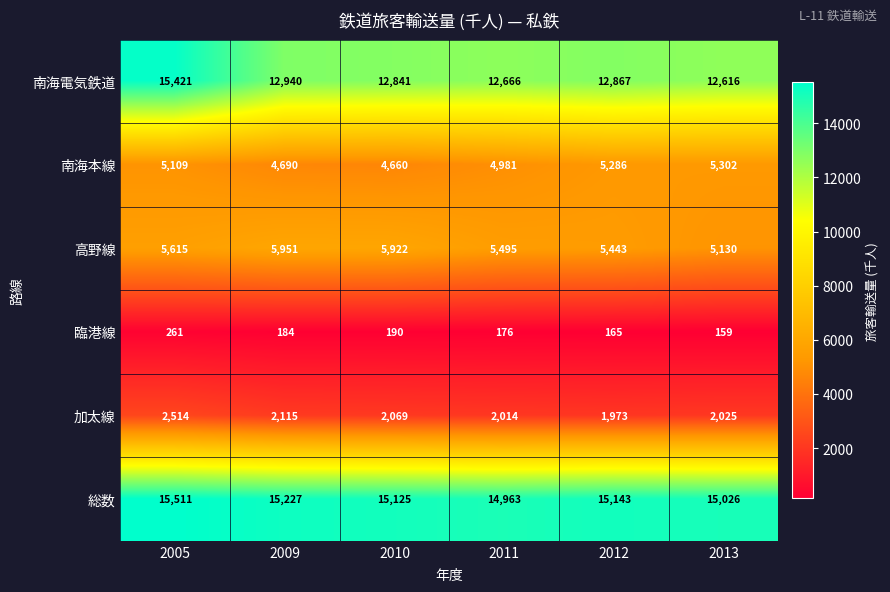

At which label does 南海電気鉄道 first exceed 12867?

2005